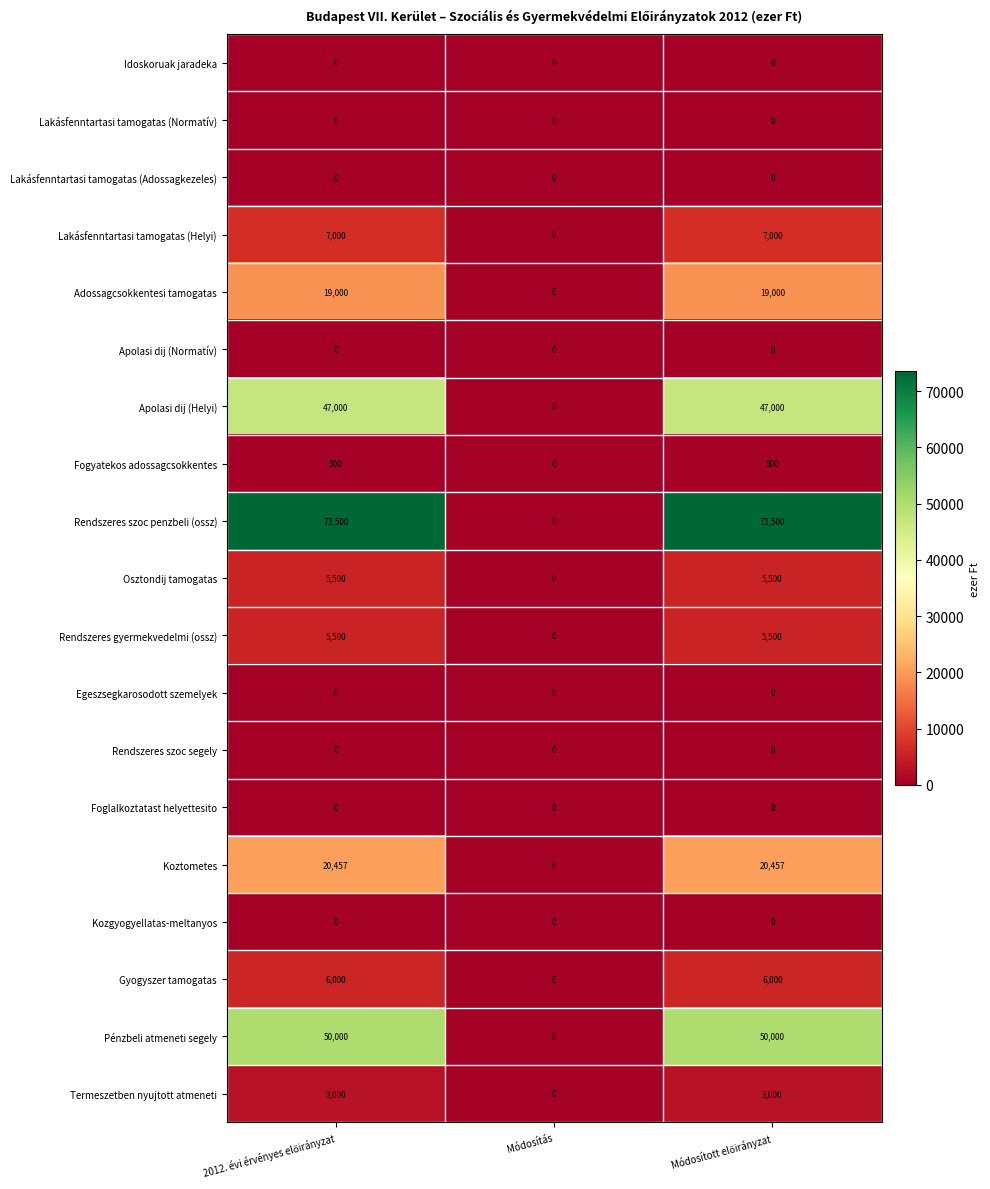

Which series has the largest total across all categories?

Rendszeres szoc penzbeli (ossz)